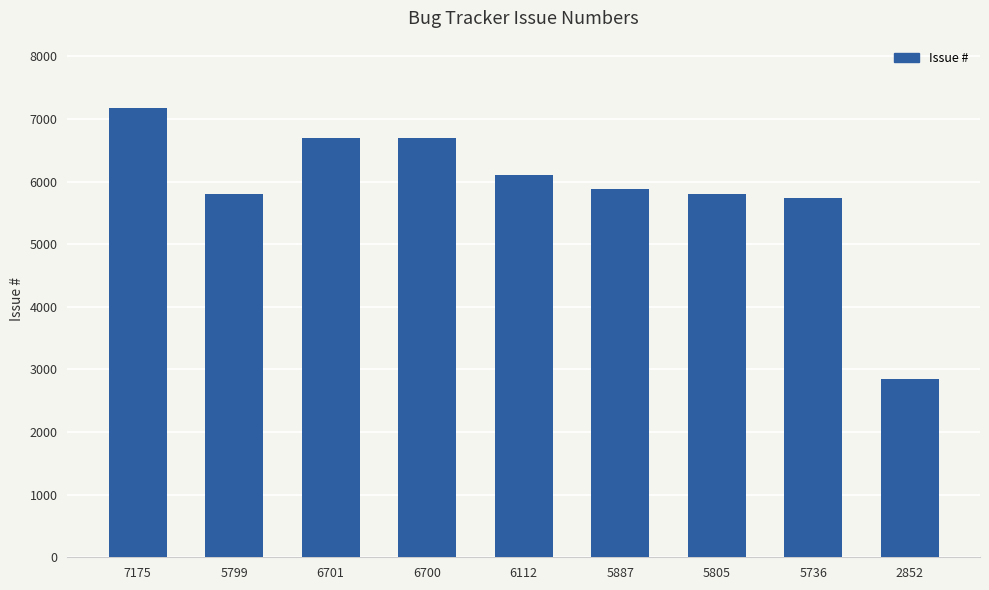

What is the label of the 5th bar from the left?

6112